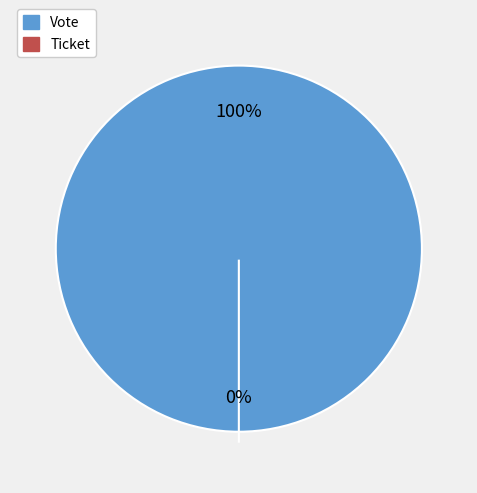

Rank the categories by value from highest to lowest.

Vote, Ticket